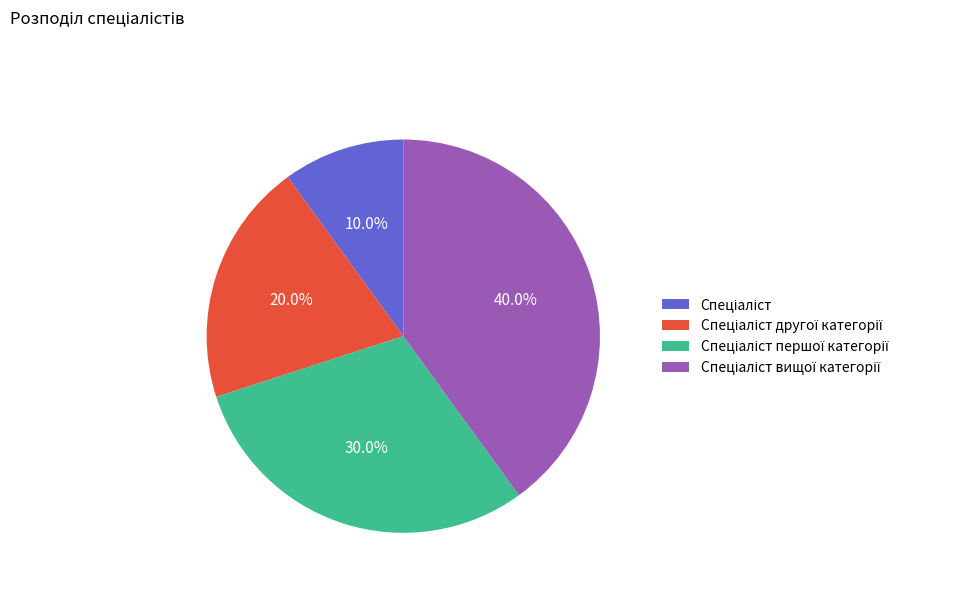

Does any single category account for the majority?

No